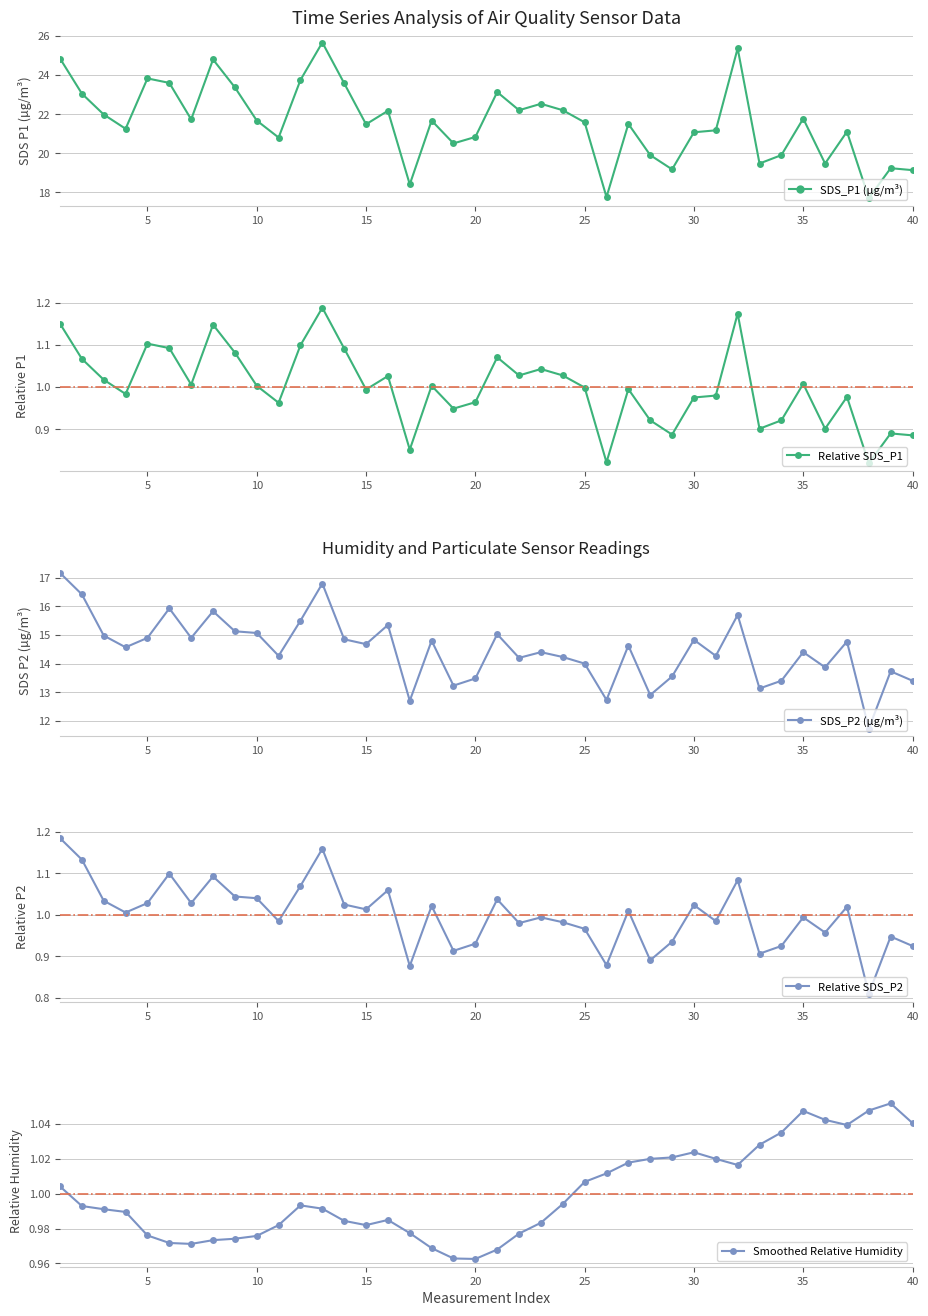

How many categories are shown in the chart?

40